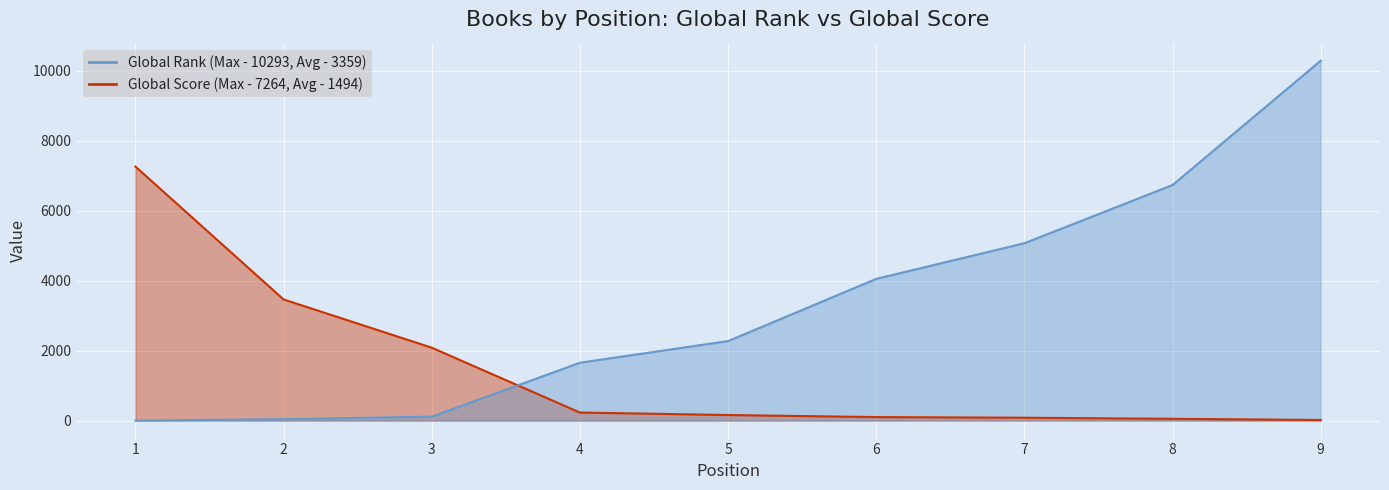

Read the Global Score value at 8, to the nearest 100.

100